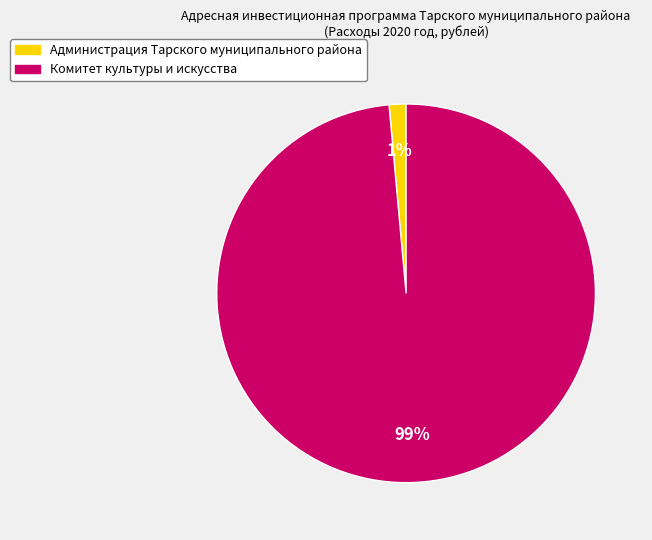

Which has a higher value, Комитет культуры и искусства or Администрация Тарского муниципального района?

Комитет культуры и искусства